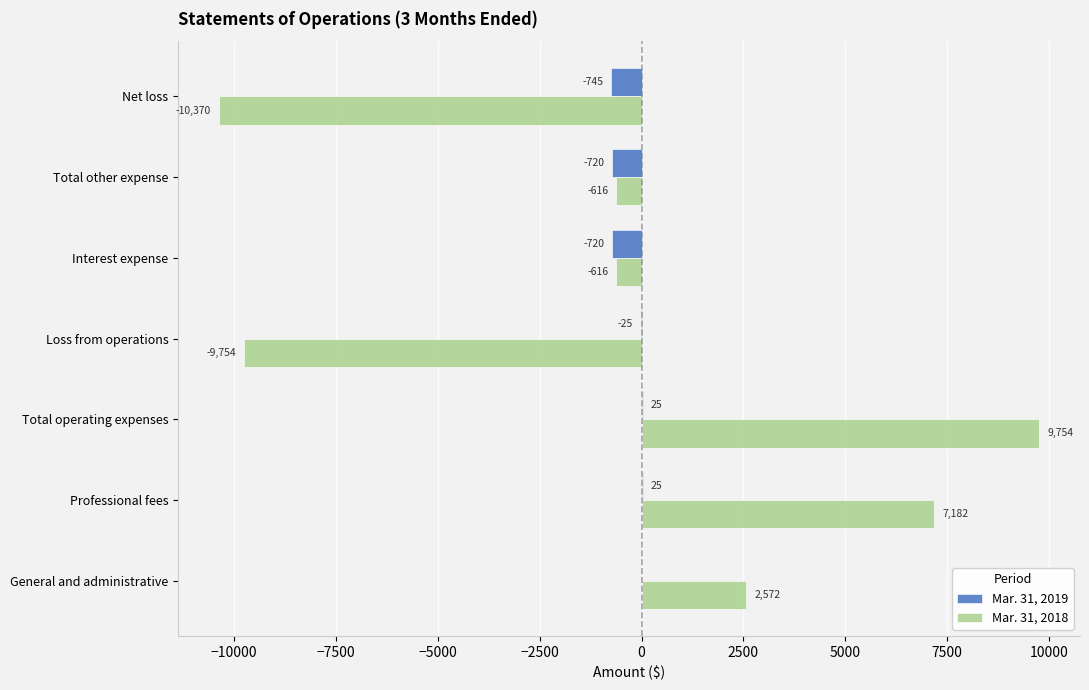

What is the greatest value displayed?

9754